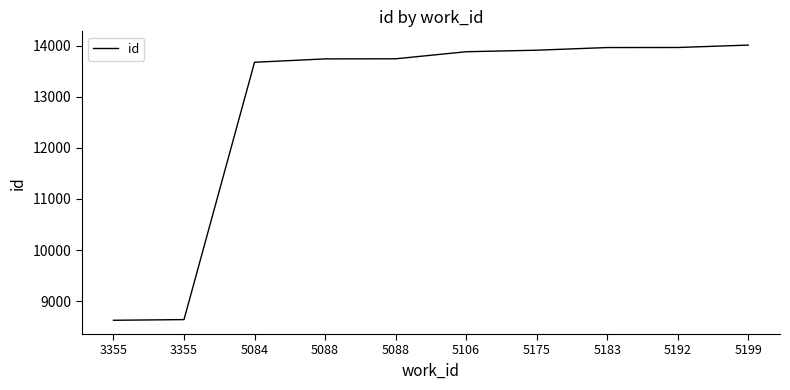

Is this an area chart (filled region under the line)?

No